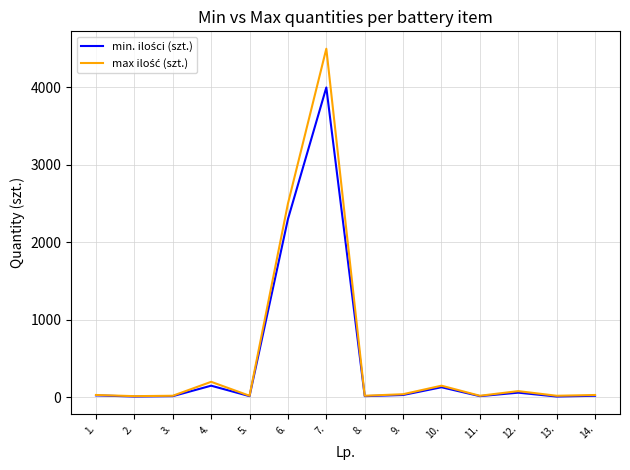

At which category is the sum across all series the highest?

7.